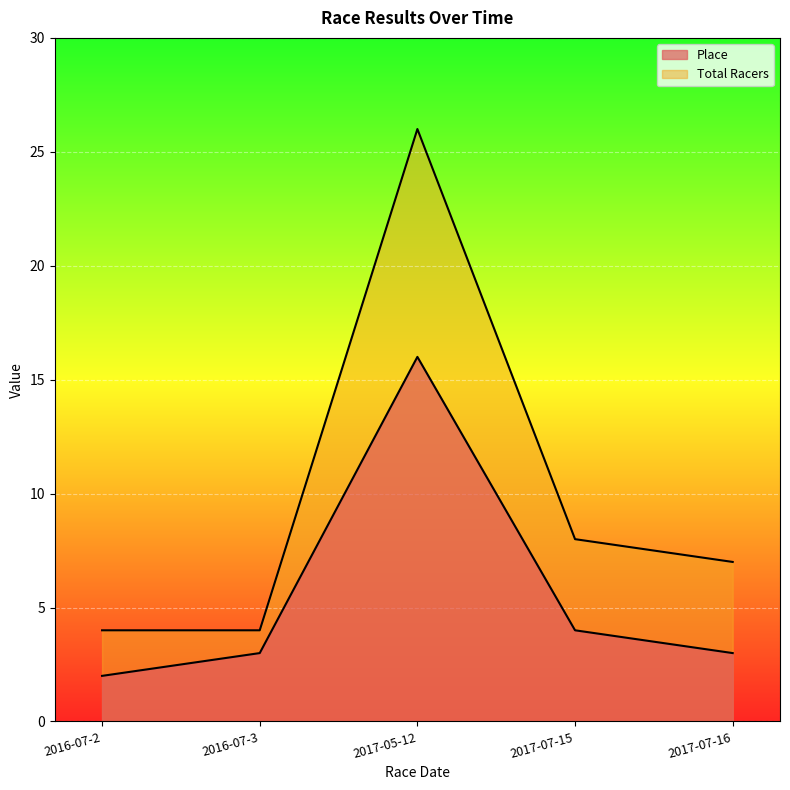

Which series has the largest total across all categories?

Total Racers